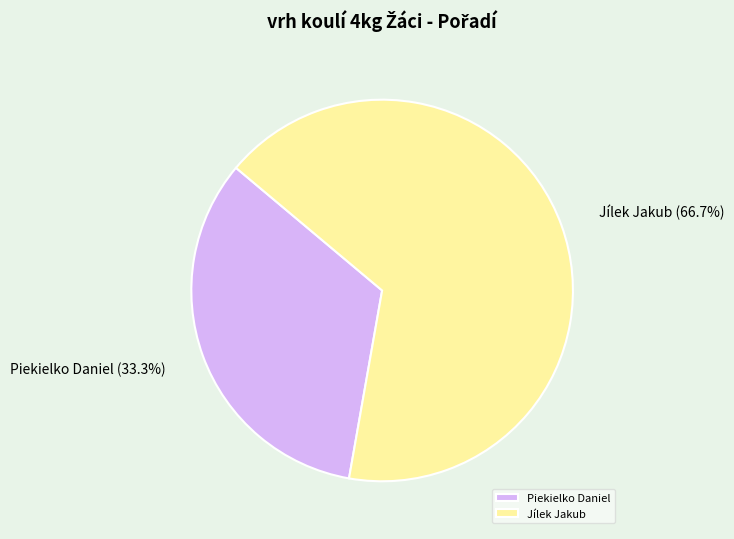

Count the number of slices in the pie.

2